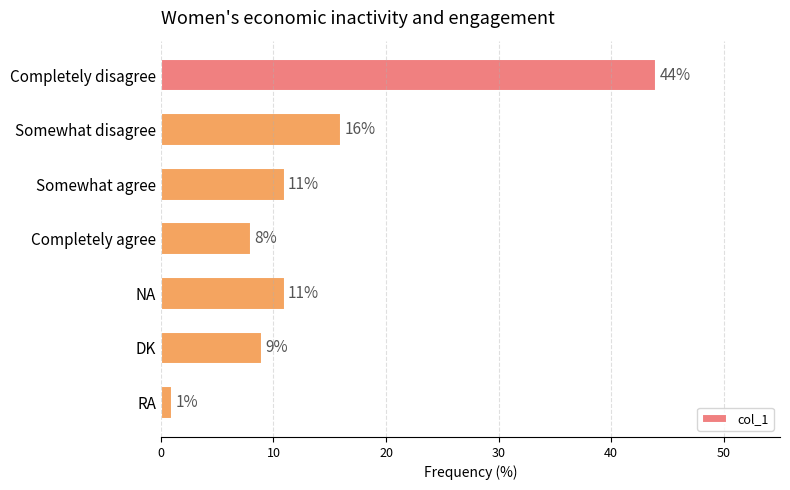

What position from the bottom is Completely agree?

4